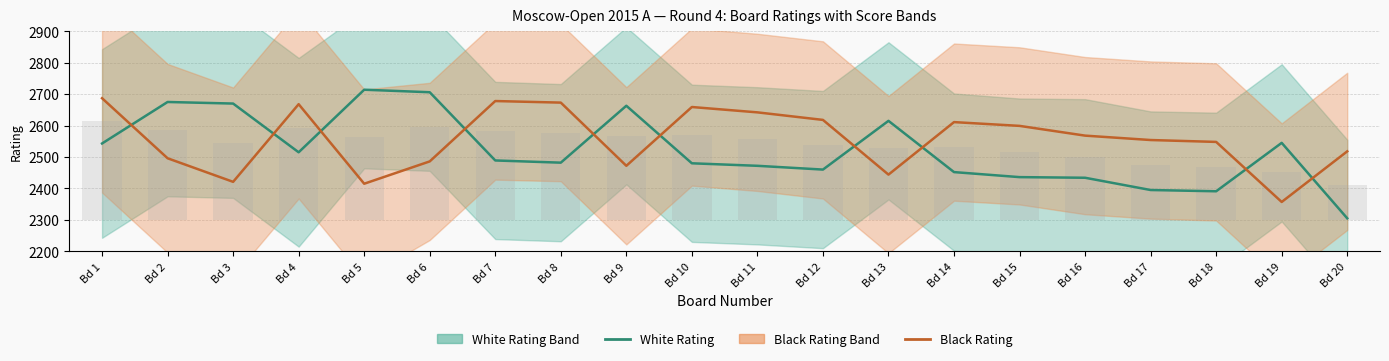

Is it true that Black Rating equals 2472.0 at Bd 9?

True